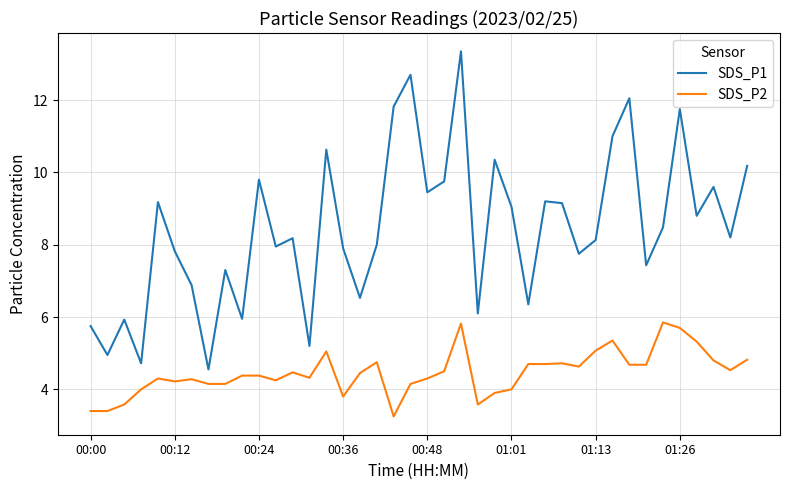

What are all the series names shown in the legend?

SDS_P1, SDS_P2